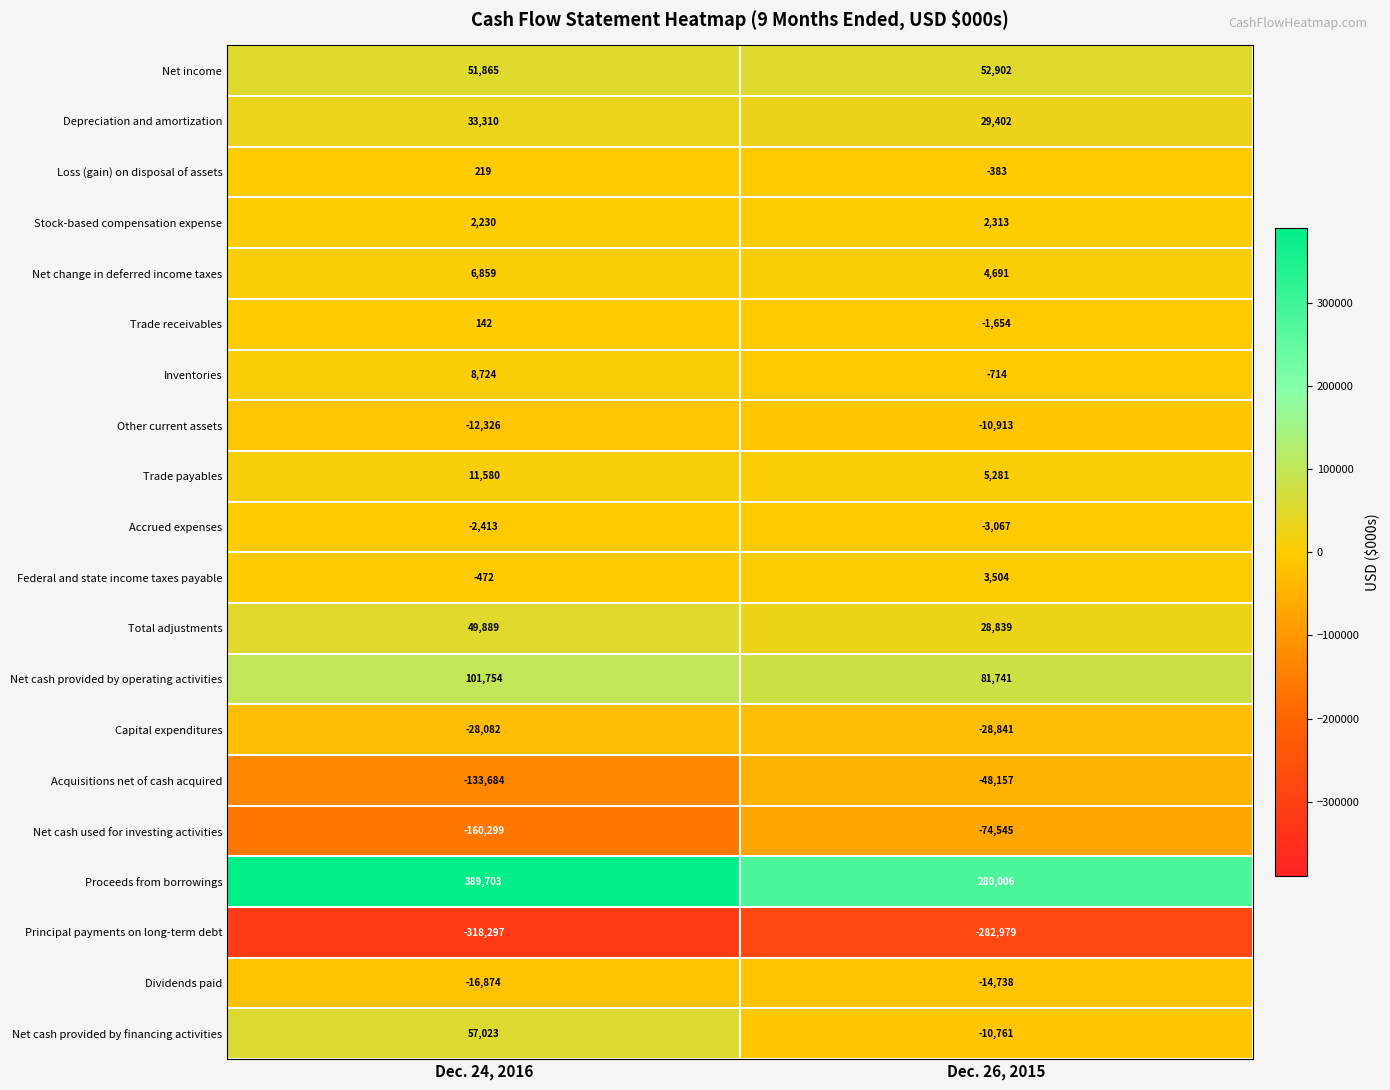

Which series has the widest spread of values?

Proceeds from borrowings